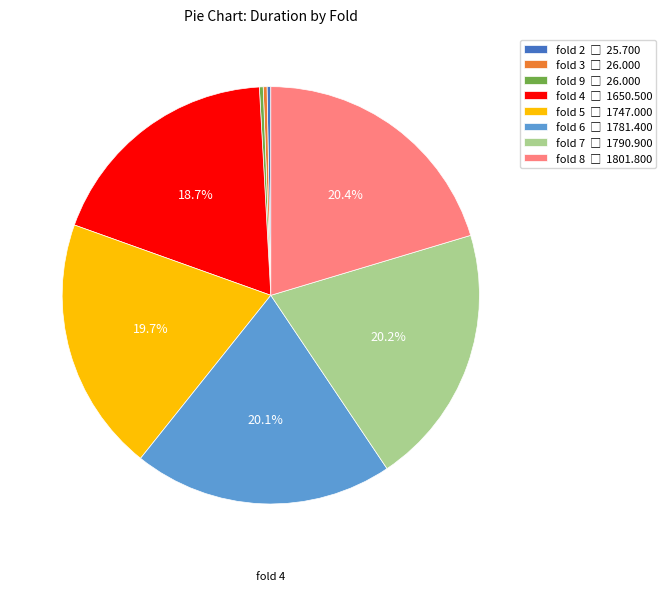

Approximately how many times larger is the value at fold 5 compared to fold 2?

68.0